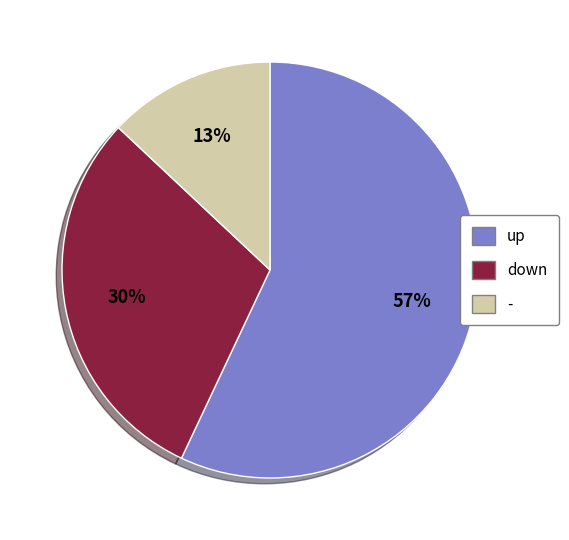

To the nearest percent, what is the difference between the largest and smallest slice percentages?

44%